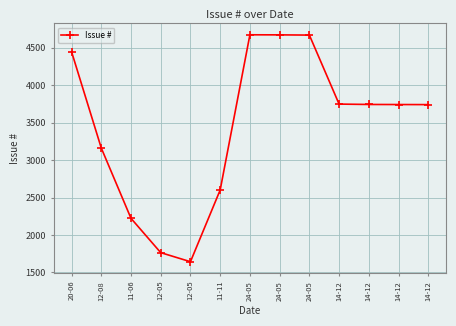

Where is the data nearest to the value 3157?

12-08